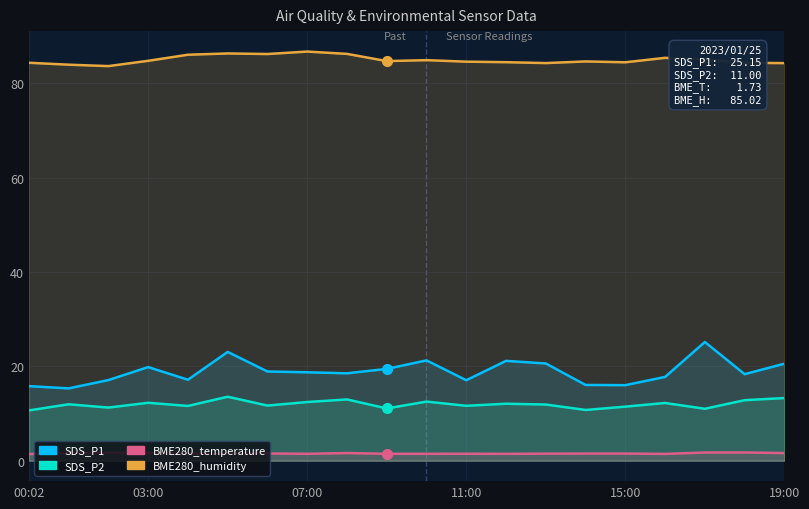

Which category has the highest value in the SDS_P1 series?

17